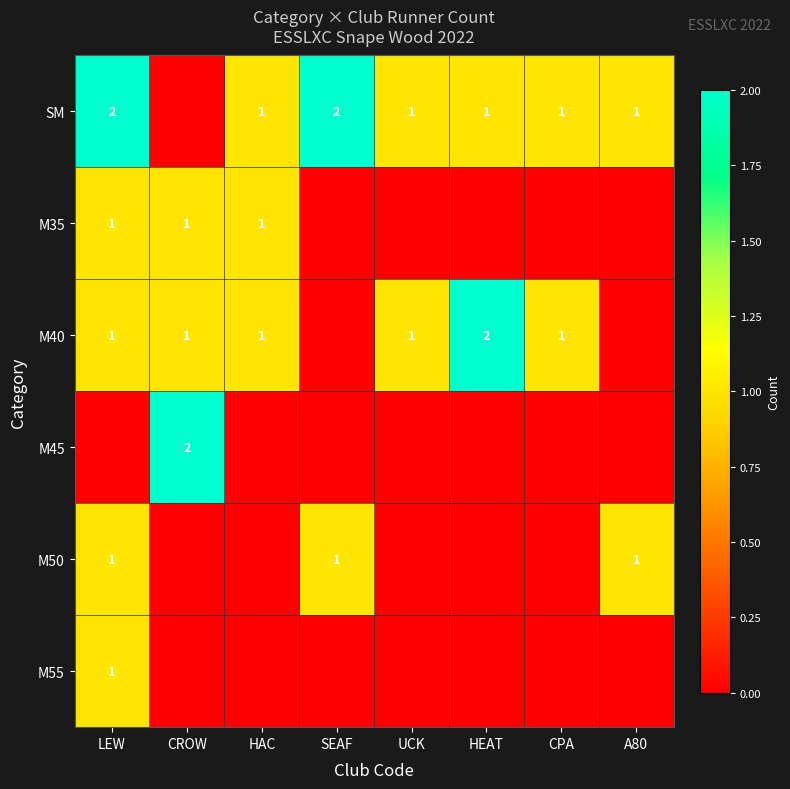

True or false: SM has a value of 1 at SEAF.

False